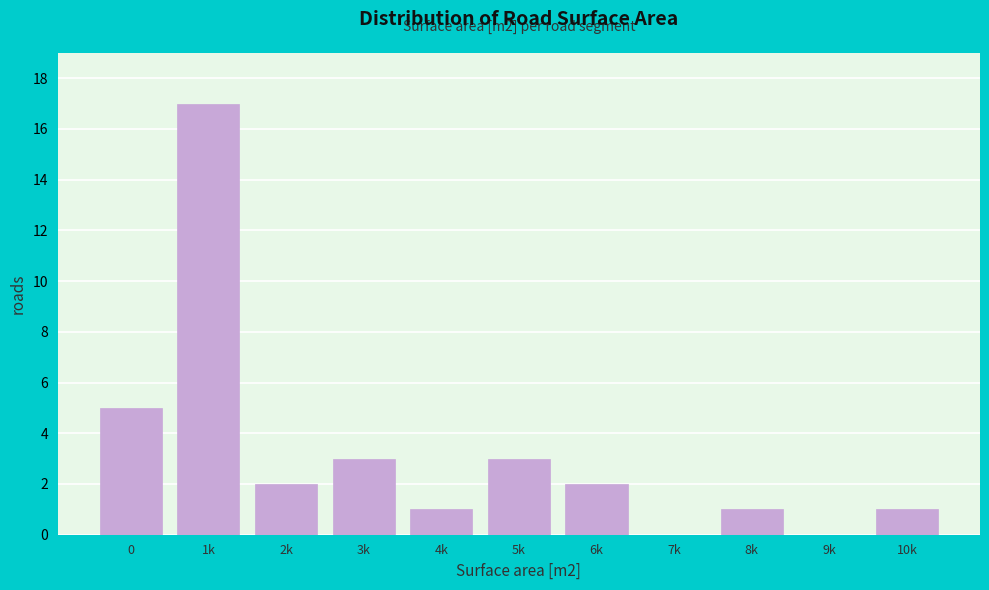

Reading left to right, what are all the values shown in this chart?

0=5	1k=17	2k=2	3k=3	4k=1	5k=3	6k=2	7k=0	8k=1	9k=0	10k=1